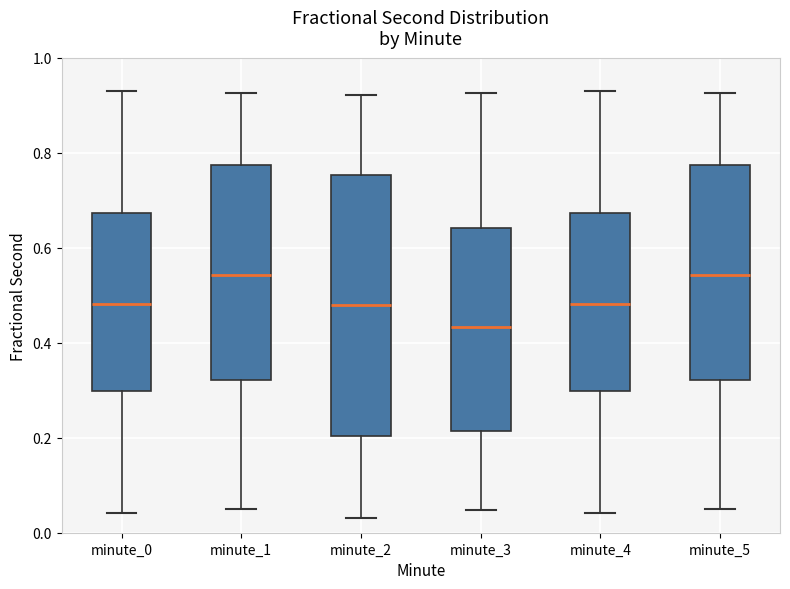

Reading left to right, transcribe this box plot: for each box, give where its median line is, the range the box spans, and where its two whiskers end, as read against the y-axis. The values are not printed on the chart, so give them approximately, as read against the axis.

minute_0: median 0.48, box 0.30 to 0.68, whiskers 0.04 to 0.92
minute_1: median 0.54, box 0.32 to 0.78, whiskers 0.04 to 0.92
minute_2: median 0.48, box 0.20 to 0.76, whiskers 0.04 to 0.92
minute_3: median 0.44, box 0.22 to 0.64, whiskers 0.04 to 0.92
minute_4: median 0.48, box 0.30 to 0.68, whiskers 0.04 to 0.92
minute_5: median 0.54, box 0.32 to 0.78, whiskers 0.04 to 0.92